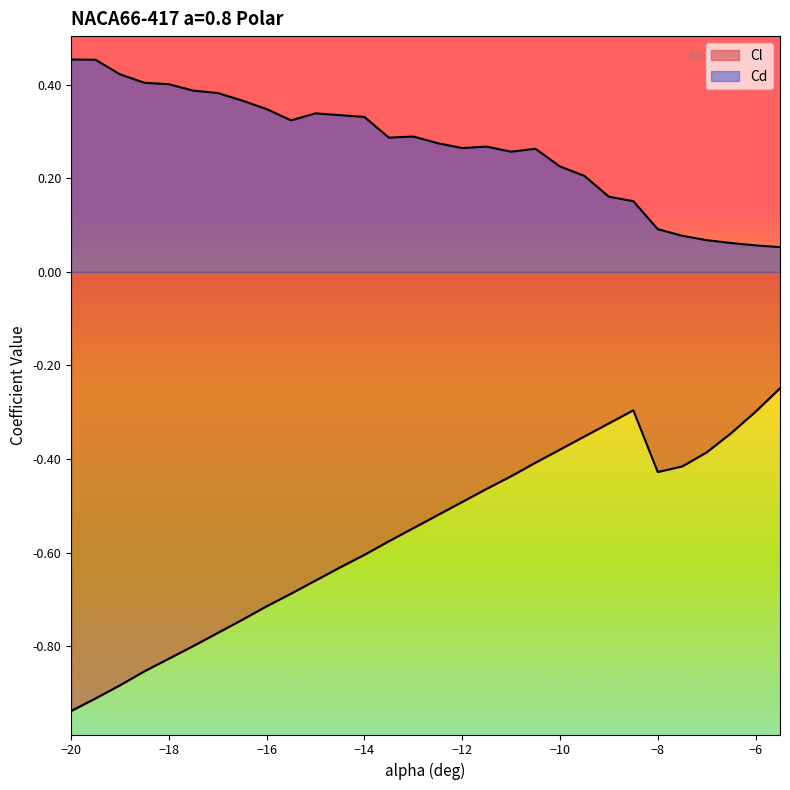

Is it true that Cd equals 0.4 at -18.5?

True